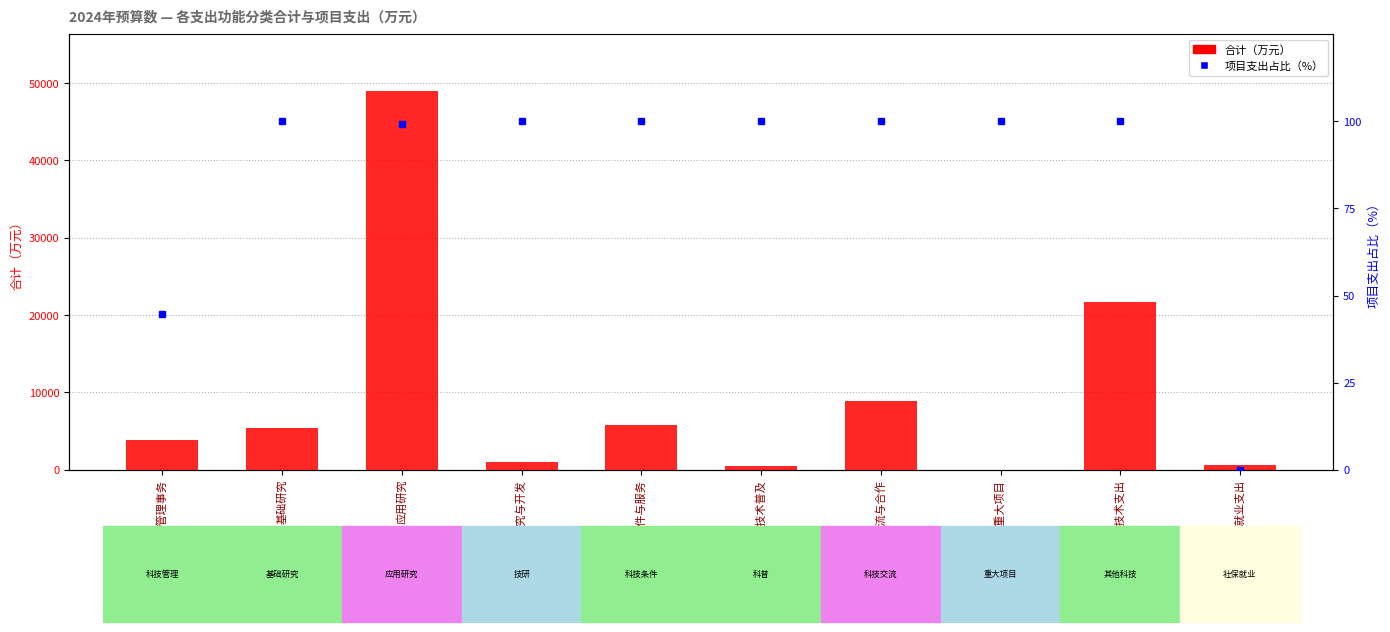

At how many categories does at least one series exceed 39238?

1